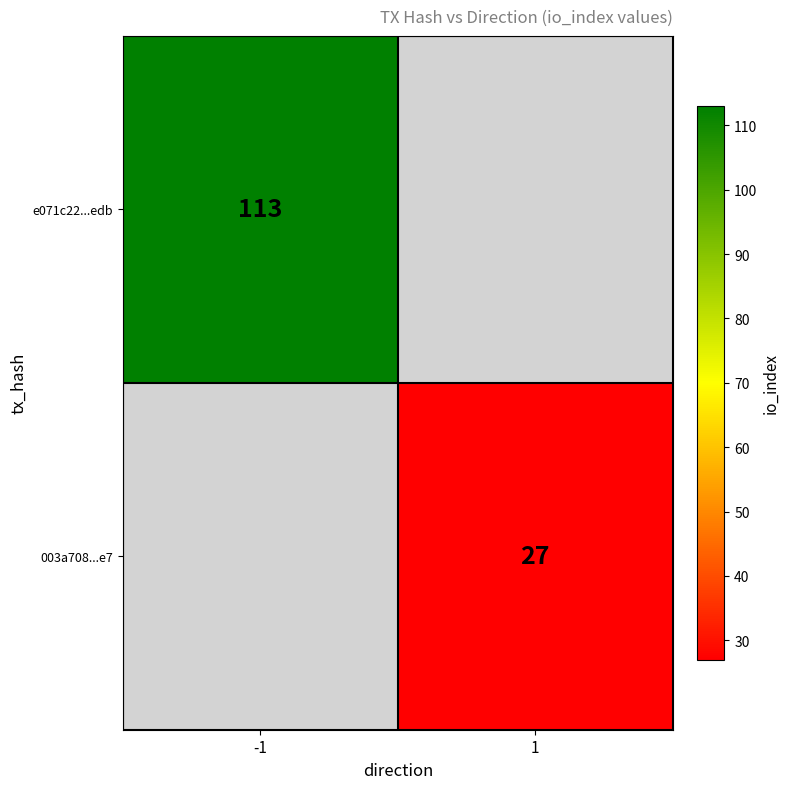

The 003a708...e7 series shows 27 at 1. True or false?

True